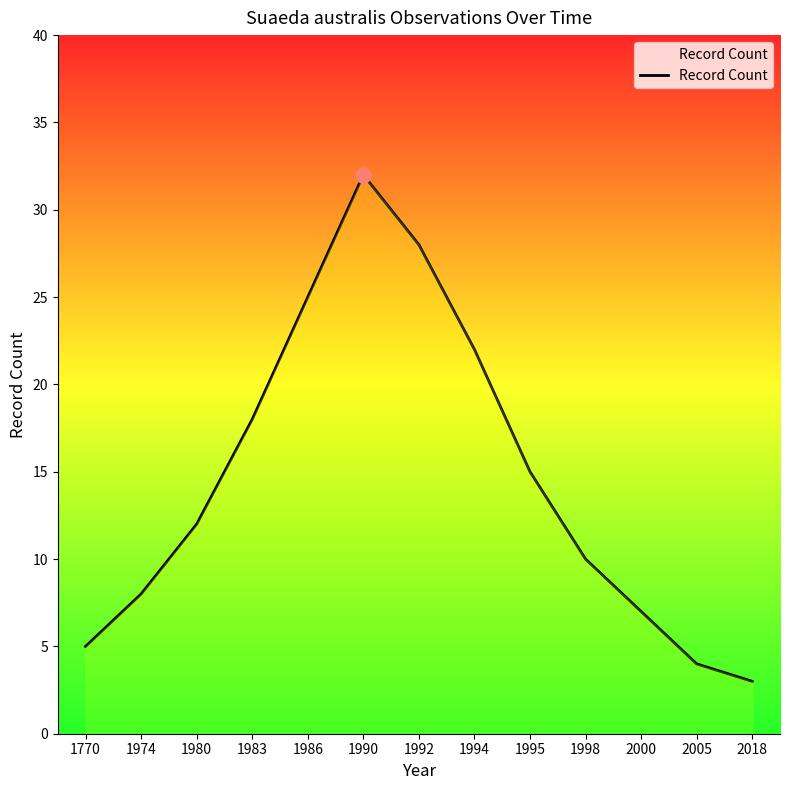

What is the ratio of the value at 1986 to the value at 2000?

3.6